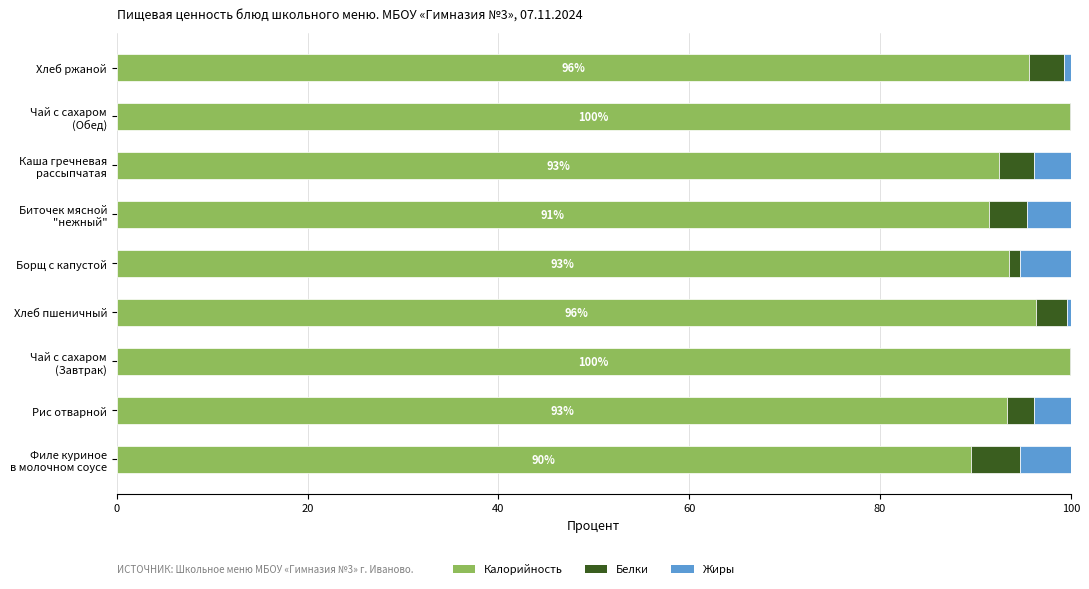

What is the maximum value for Калорийность?

99.9